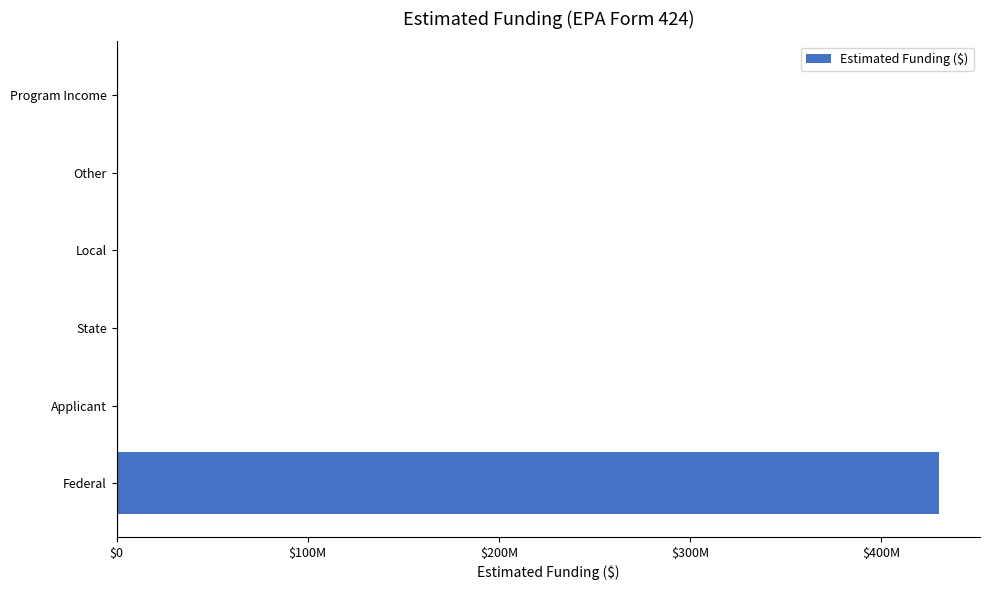

Does the chart contain stacked bars?

No